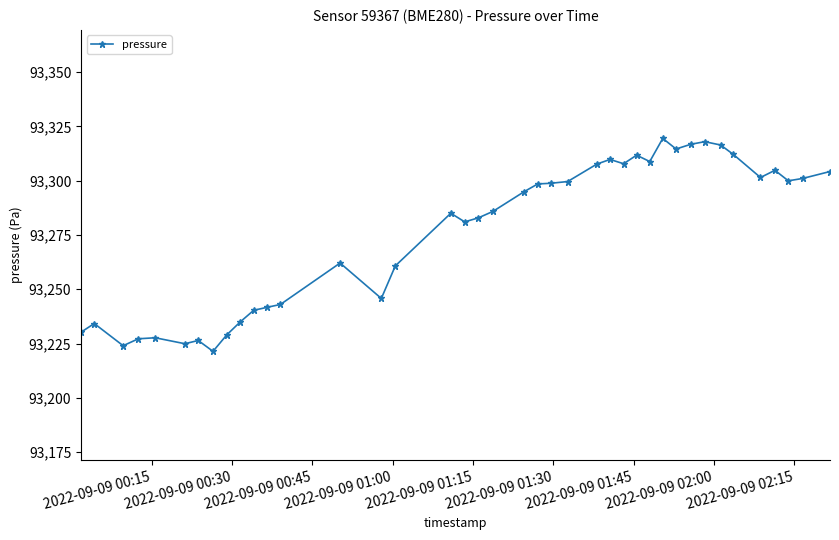

True or false: there are more than 1 points higher than both neighbors.

True